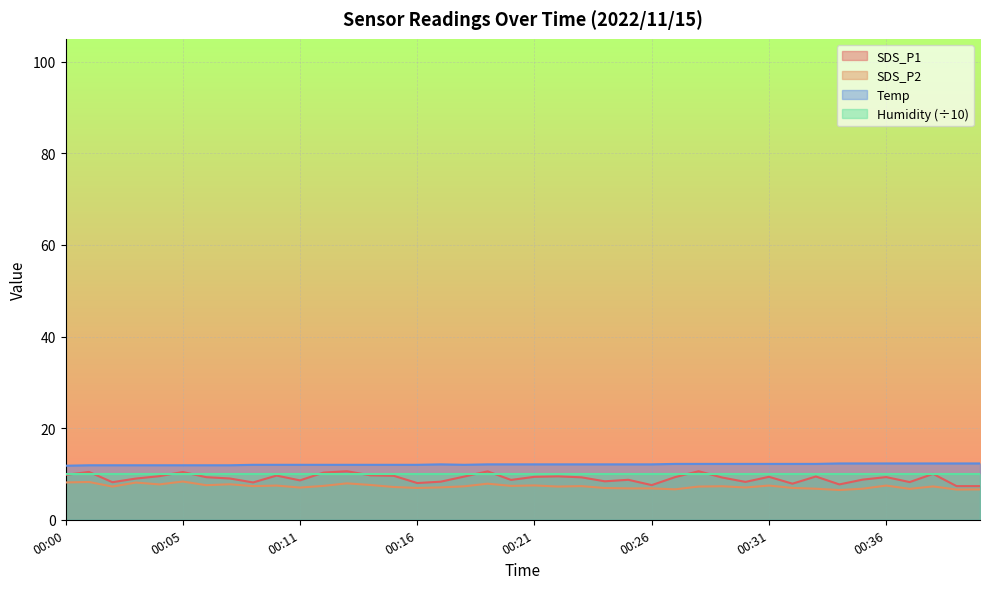

List the labels in order of SDS_P1 value, smallest first.

00:39, 00:40, 00:26, 00:34, 00:32, 00:16, 00:08, 00:02, 00:37, 00:30, 00:17, 00:24, 00:11, 00:20, 00:25, 00:35, 00:03, 00:07, 00:29, 00:23, 00:06, 00:27, 00:36, 00:21, 00:31, 00:18, 00:33, 00:22, 00:04, 00:15, 00:09, 00:14, 00:00, 00:38, 00:12, 00:05, 00:01, 00:19, 00:13, 00:28